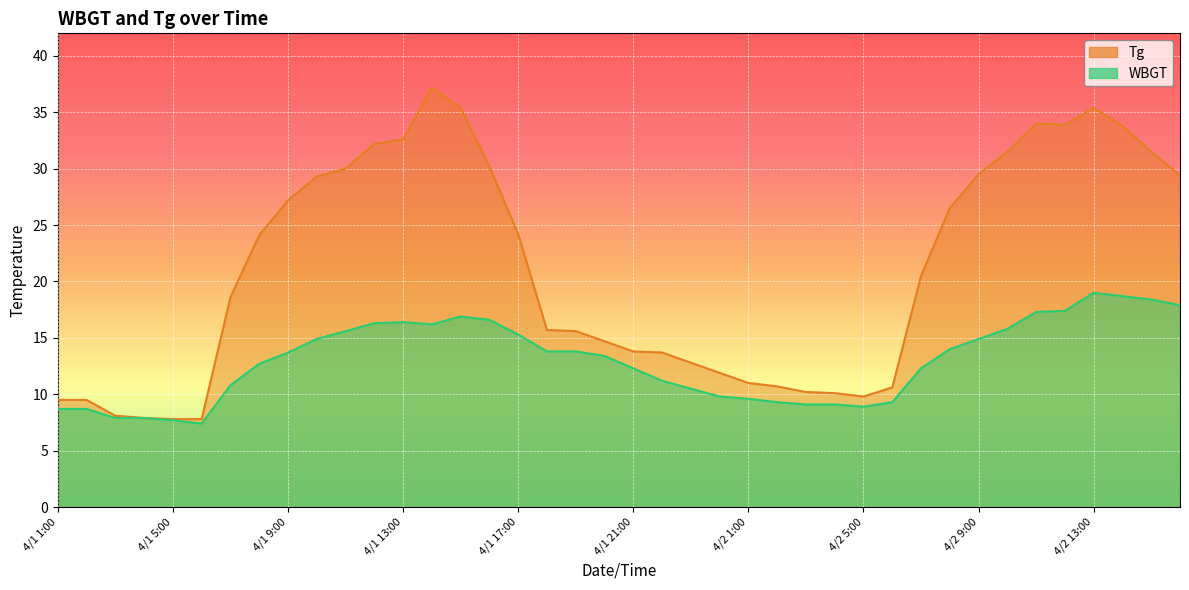

Rank the series by their average value, from lowest to highest.

WBGT, Tg